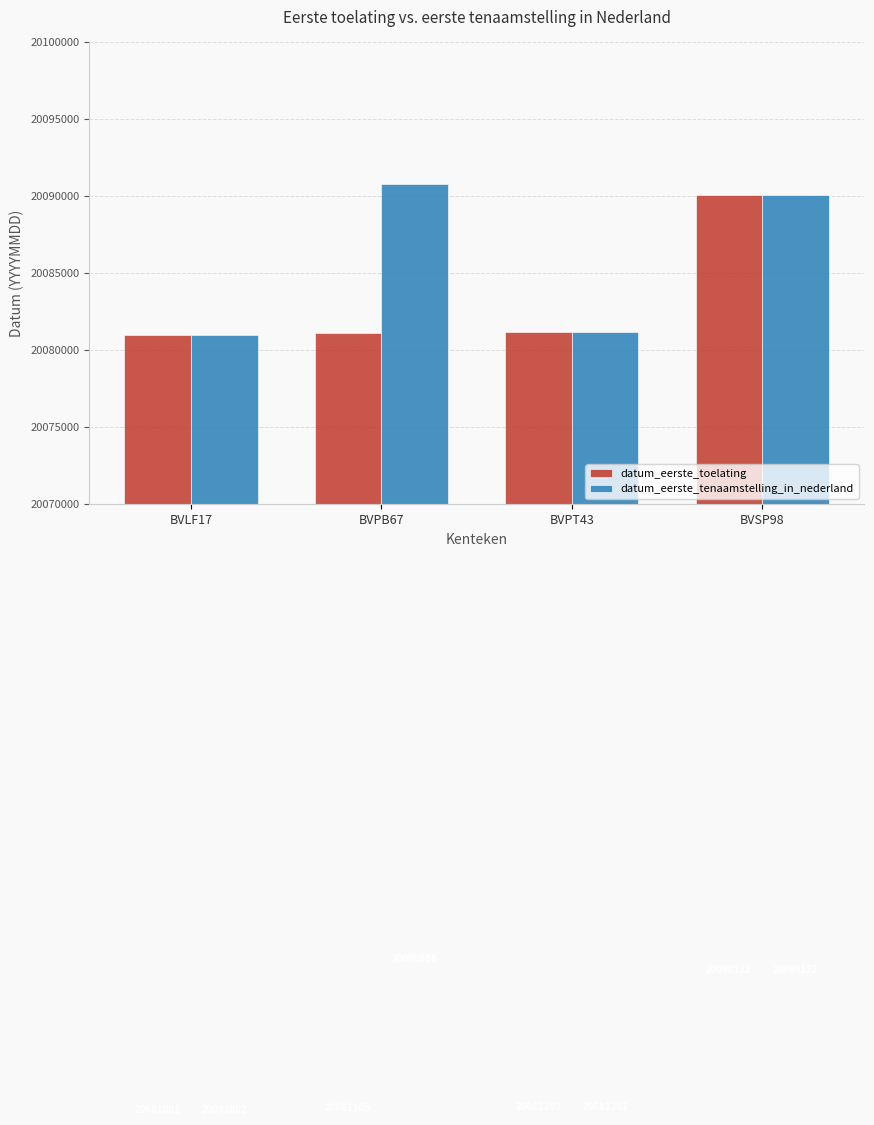

List the labels in order of datum_eerste_tenaamstelling_in_nederland value, largest first.

BVPB67, BVSP98, BVPT43, BVLF17